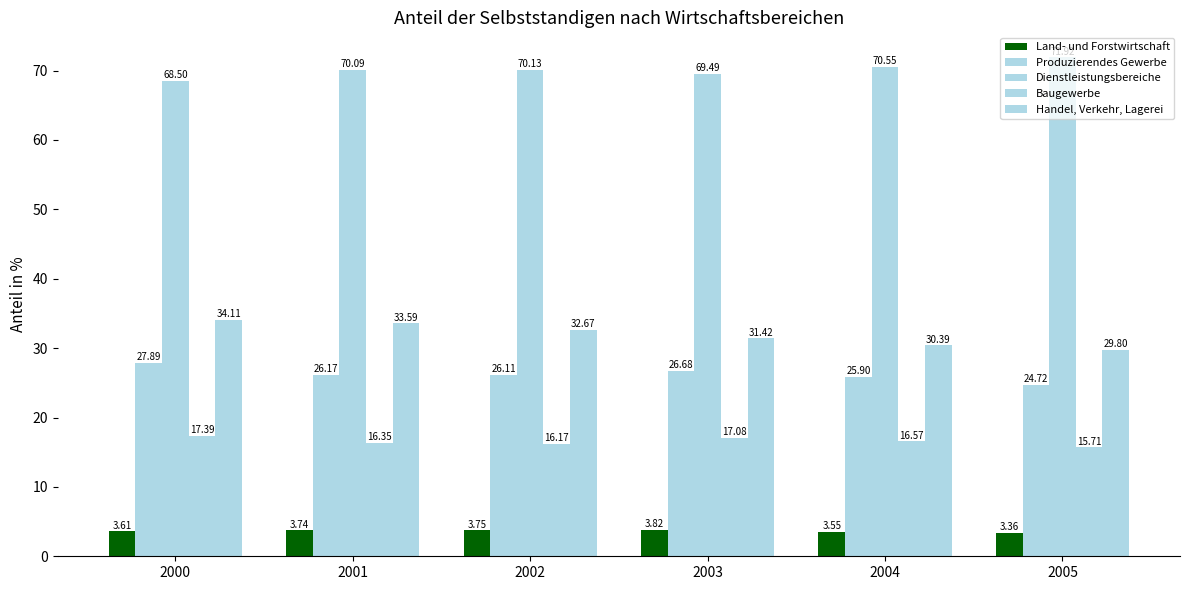

How many categories are shown in the chart?

6